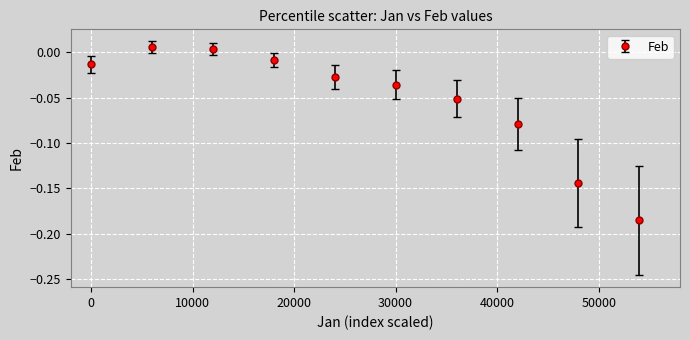

True or false: there are more than 0 points higher than both neighbors.

True